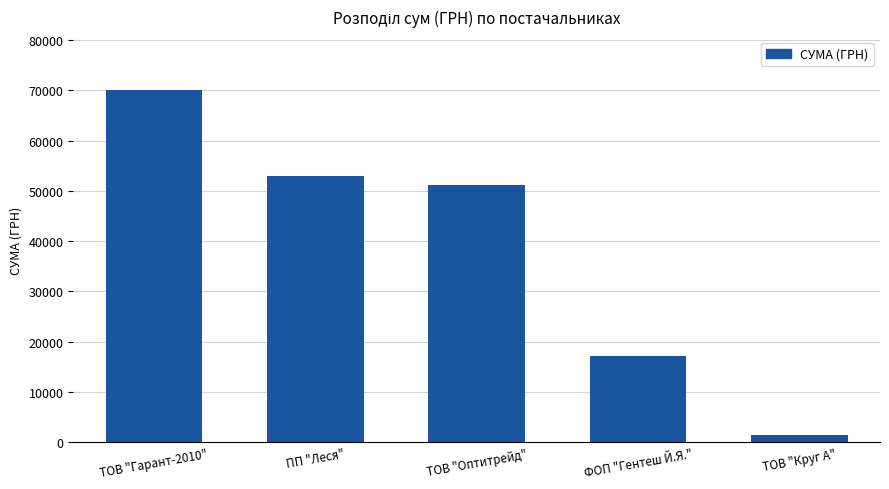

List the labels in order of value, largest first.

ТОВ "Гарант-2010", ПП "Леся", ТОВ "Оптитрейд", ФОП "Гентеш Й.Я.", ТОВ "Круг А"